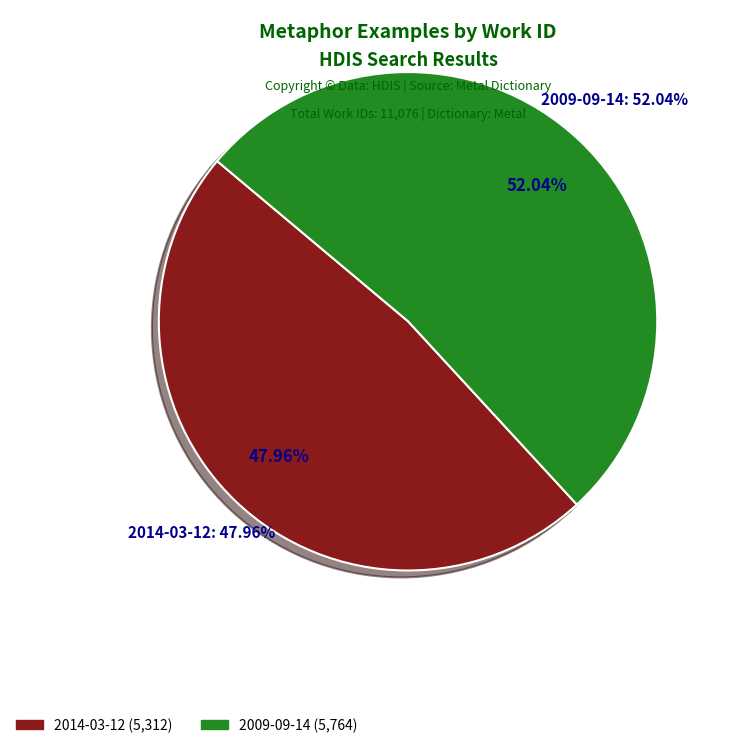

How many segments does this pie chart have?

2